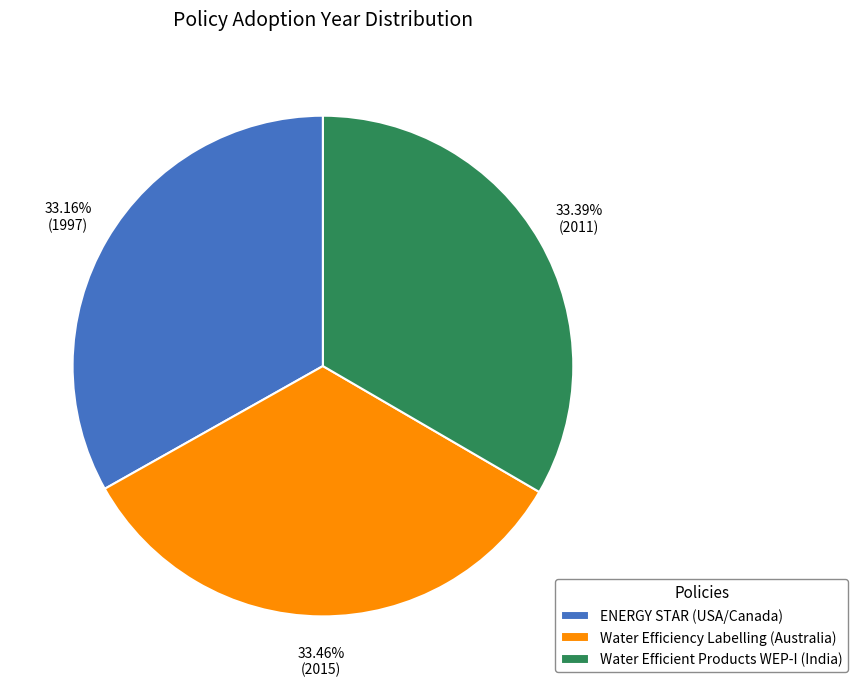

Approximately how many times larger is the value at Water Efficient Products WEP-I (India) compared to ENERGY STAR (USA/Canada)?

1.0